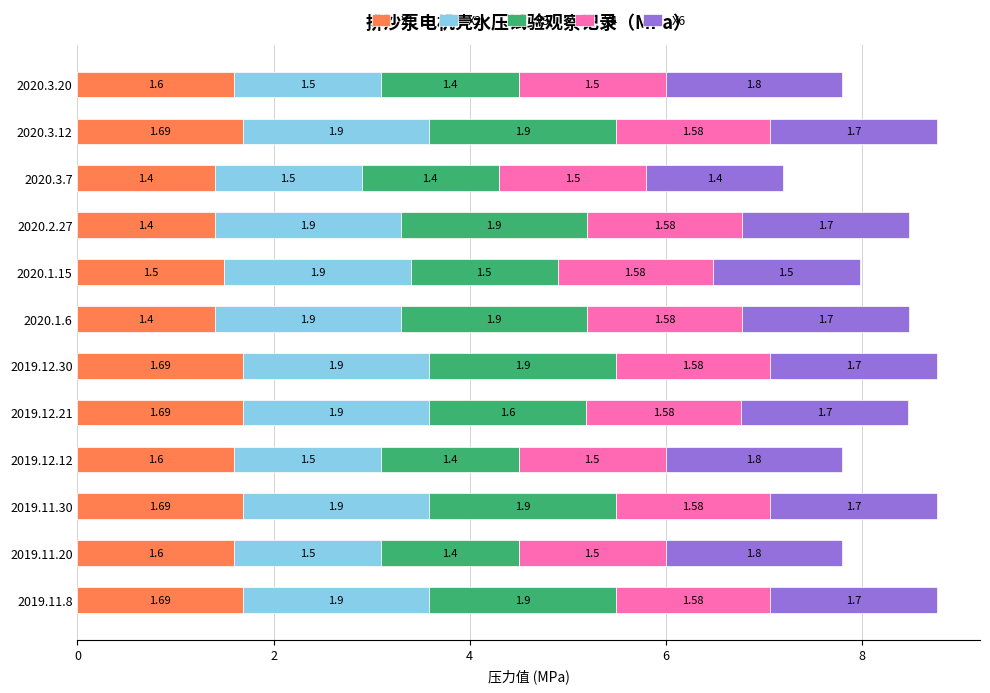

What is the total value across all series at 2019.11.8?

8.8